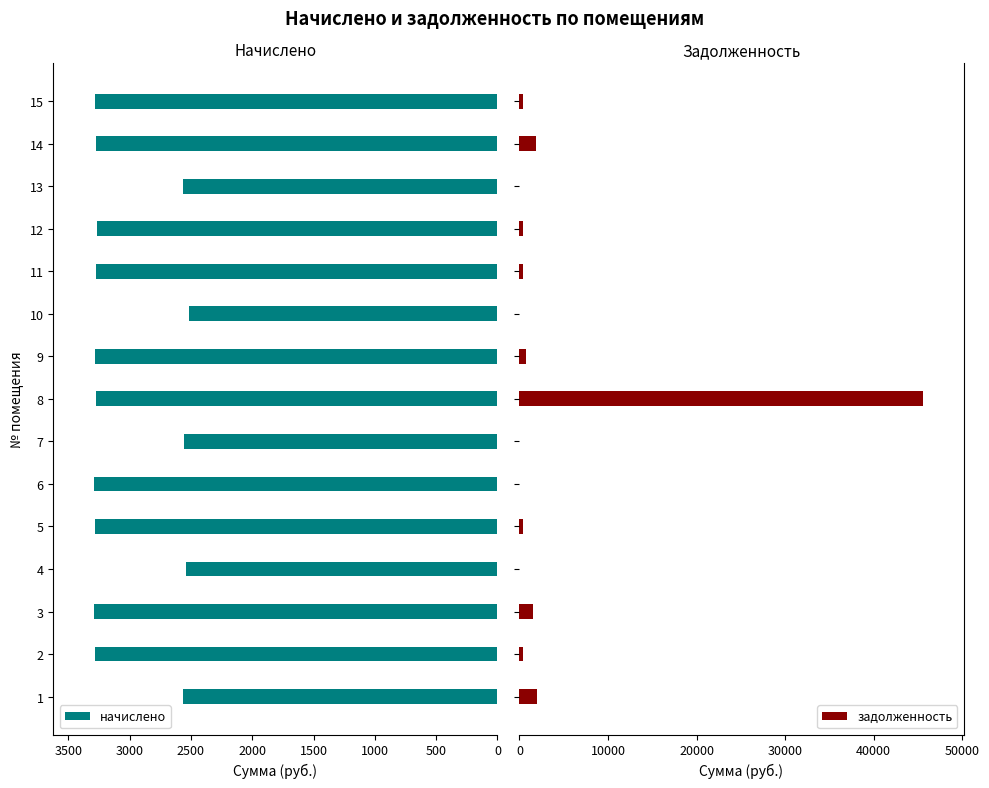

How many distinct data groups are displayed?

2